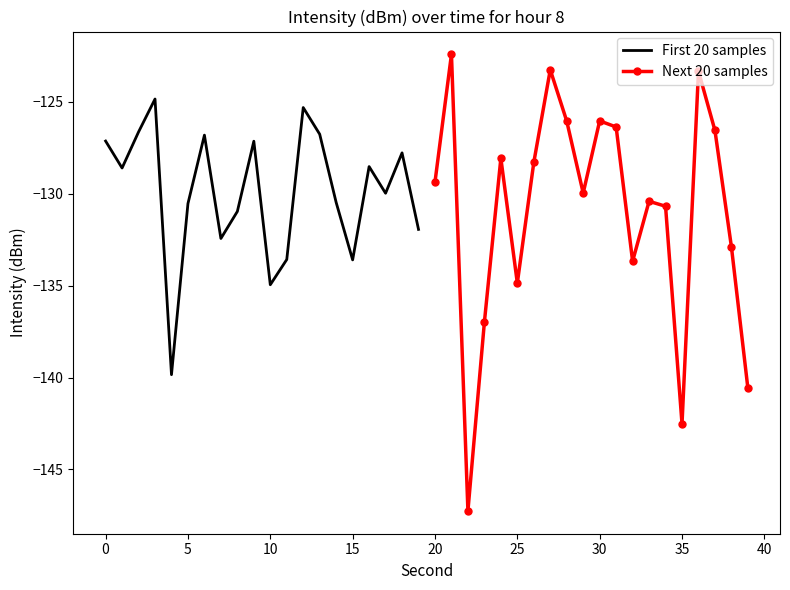

What is the maximum value for First 20 samples?

-124.8